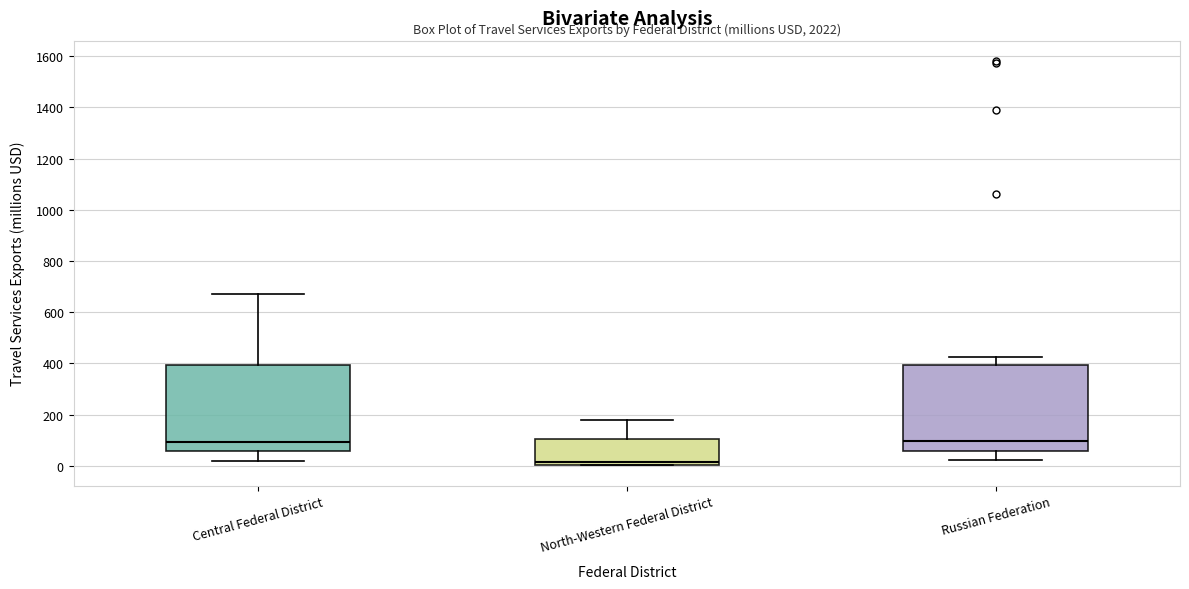

Reading left to right, transcribe this box plot: for each box, give where its median line is, the range the box spans, and where its two whiskers end, as read against the y-axis. The values are not printed on the chart, so give them approximately, as read against the axis.

Central Federal District: median 100, box 60 to 400, whiskers 20 to 680
North-Western Federal District: median 20, box 0 to 100, whiskers 0 to 180
Russian Federation: median 100, box 60 to 400, whiskers 20 to 420